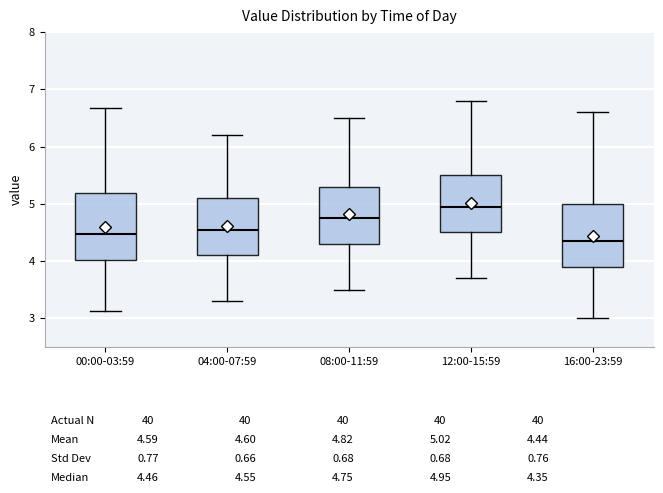

Which box's median line is the highest?

12:00-15:59